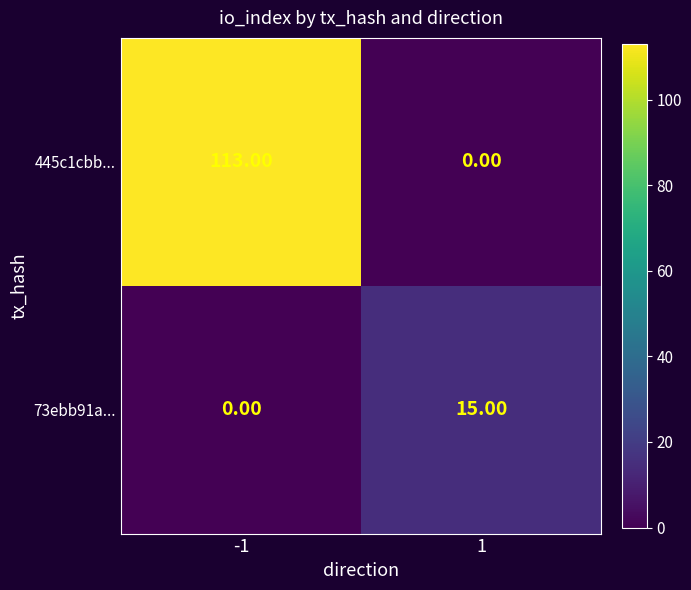

Between -1 and 1, which series saw the biggest shift?

445c1cbb...